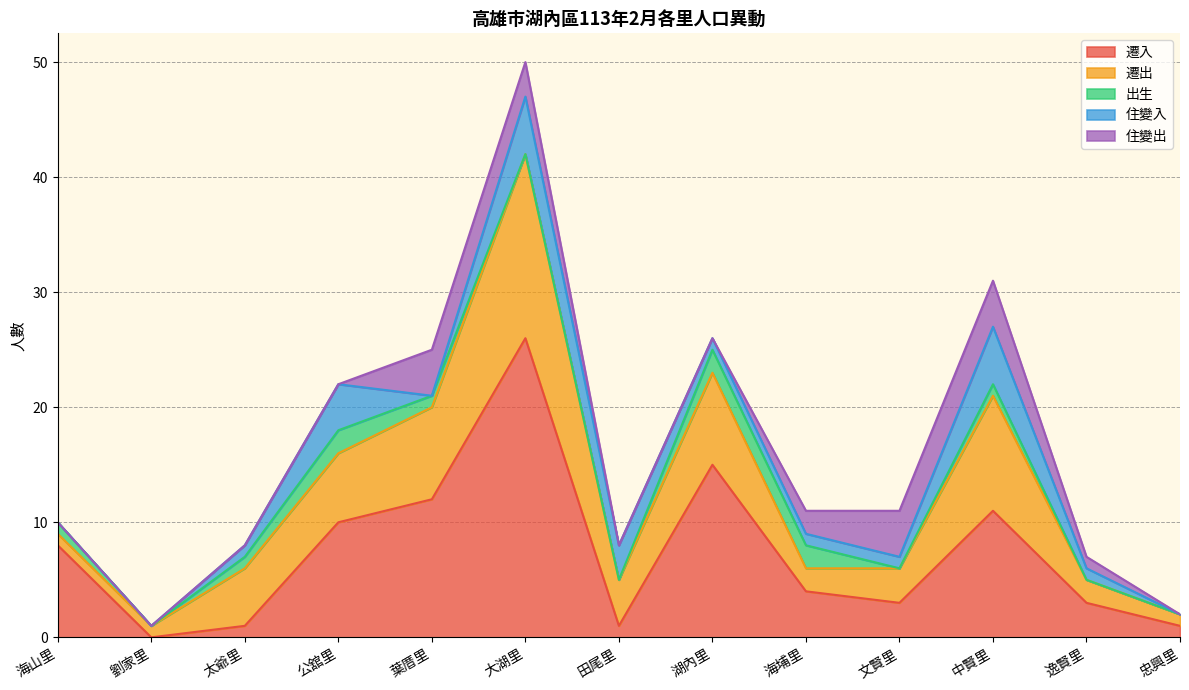

Between 大湖里 and 海埔里, which series saw the biggest shift?

遷入